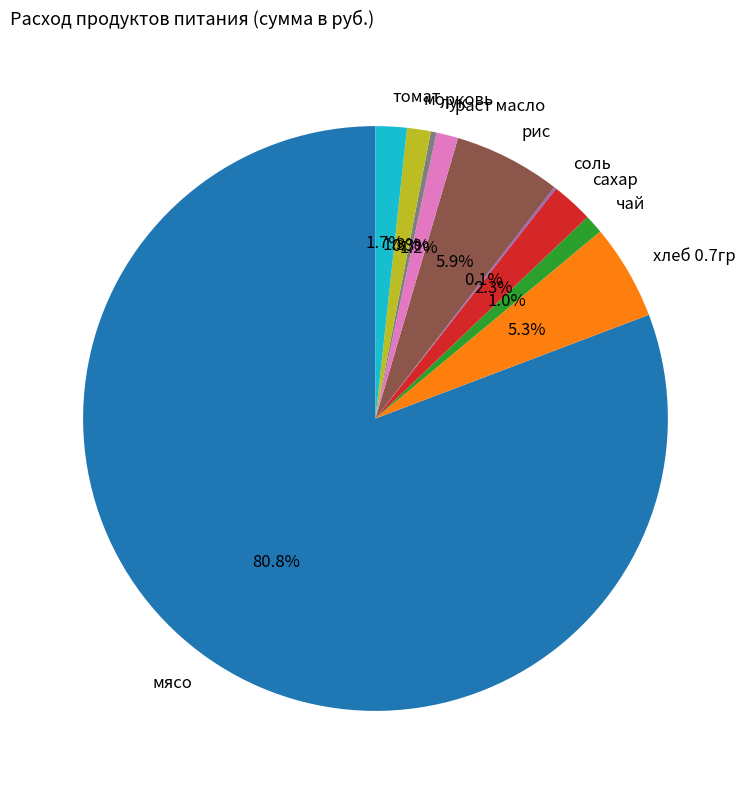

Between лук and раст масло, which is larger?

раст масло